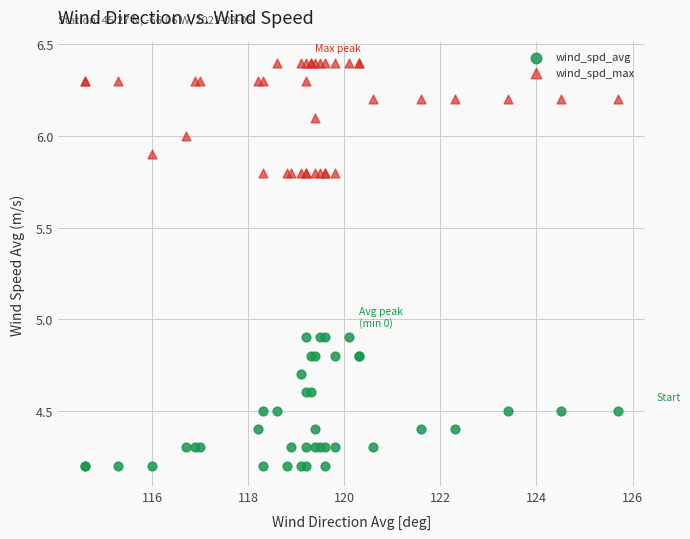

What are all the series names shown in the legend?

wind_spd_avg, wind_spd_max